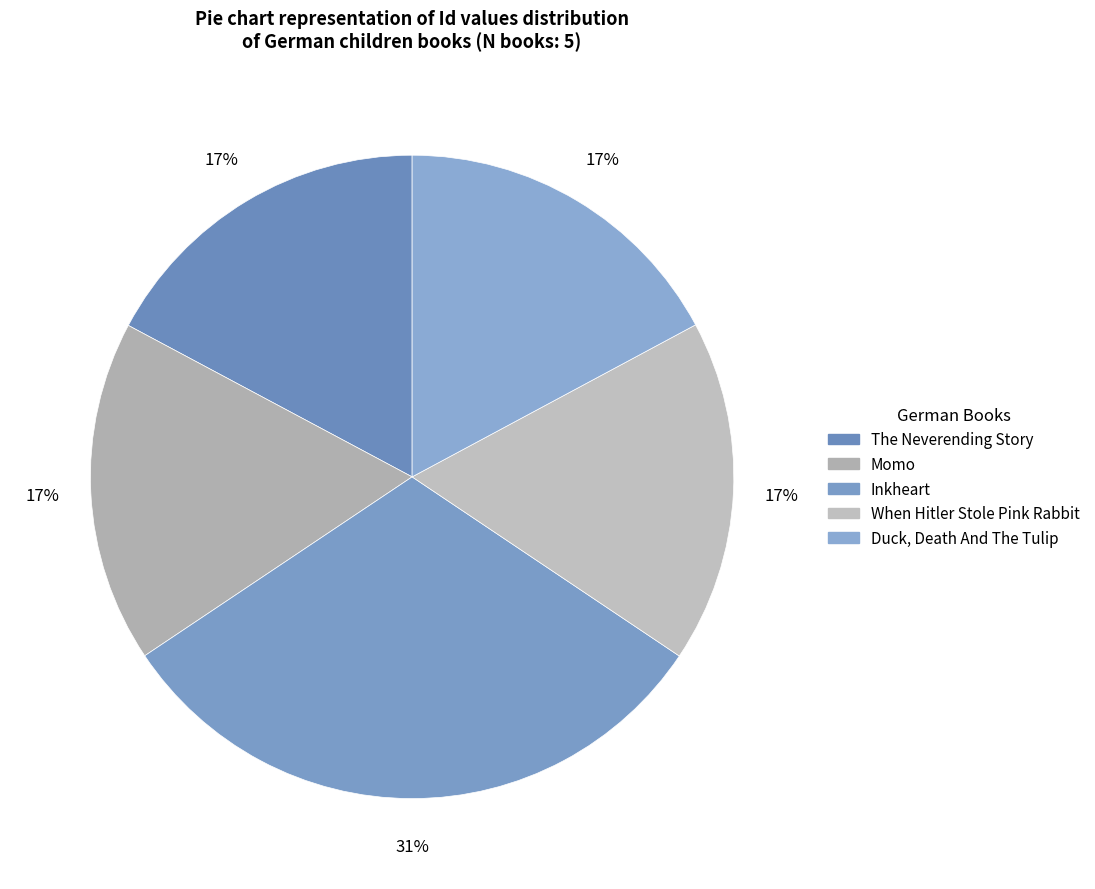

What percentage is NOT represented by Duck, Death And The Tulip?

82.8%